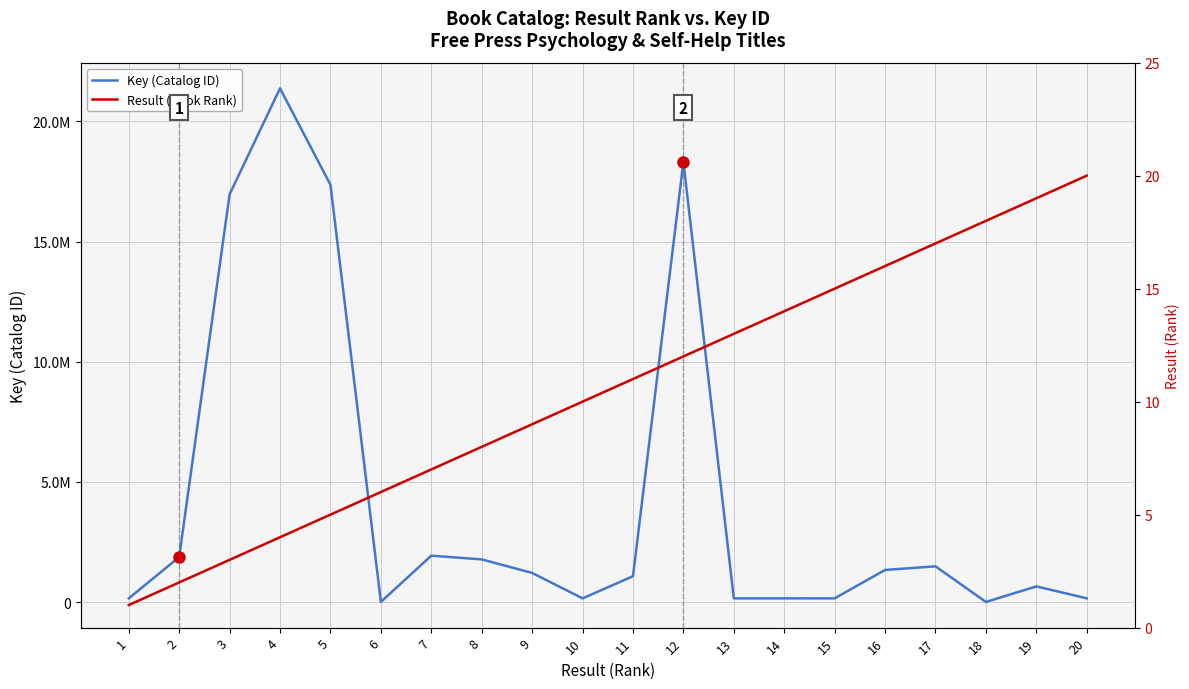

What are all the series names shown in the legend?

Key (Catalog ID), Result (Book Rank)